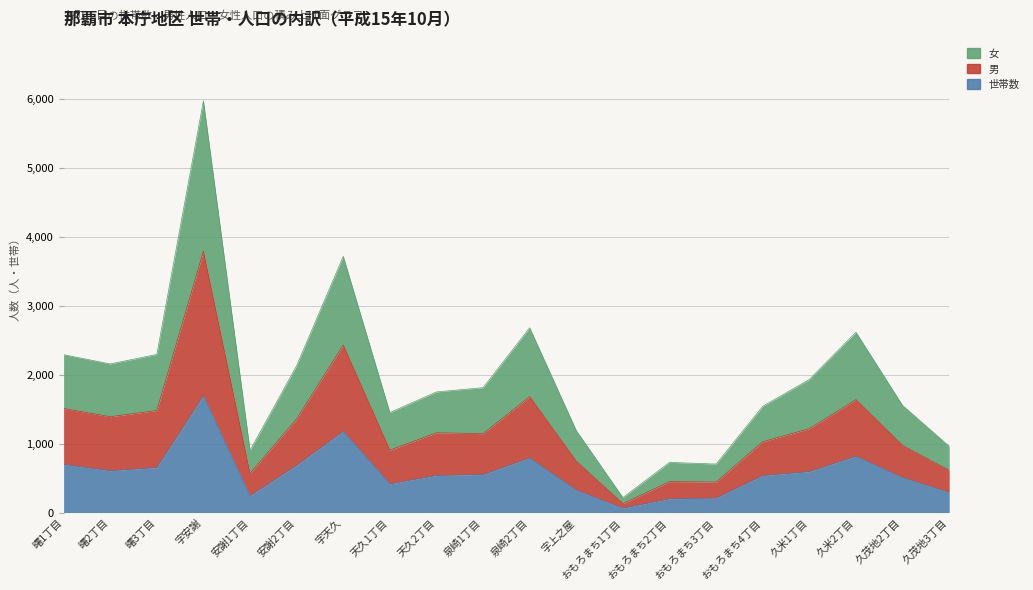

What position from the left is 曙1丁目?

1